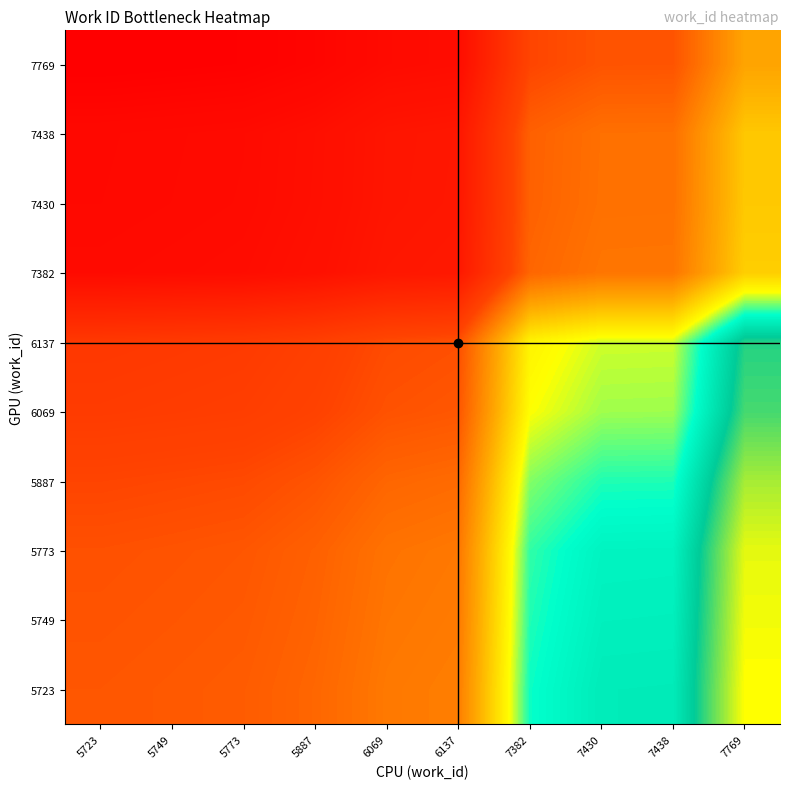

Reading left to right, what are all the values shown in this chart?

5723: 5723=2.7	5749=2.7	5773=2.7	5887=2.7	6069=2.8	6137=2.8	7382=3.5	7430=3.6	7438=3.6	7769=4.1
5749: 5723=2.7	5749=2.7	5773=2.7	5887=2.7	6069=2.8	6137=2.8	7382=3.5	7430=3.6	7438=3.6	7769=4.0
5773: 5723=2.6	5749=2.7	5773=2.7	5887=2.7	6069=2.8	6137=2.8	7382=3.5	7430=3.6	7438=3.6	7769=4.0
5887: 5723=2.6	5749=2.6	5773=2.6	5887=2.7	6069=2.7	6137=2.8	7382=3.4	7430=3.5	7438=3.5	7769=3.9
6069: 5723=2.5	5749=2.5	5773=2.5	5887=2.6	6069=2.6	6137=2.7	7382=3.3	7430=3.4	7438=3.4	7769=3.8
6137: 5723=2.5	5749=2.5	5773=2.5	5887=2.5	6069=2.6	6137=2.6	7382=3.3	7430=3.4	7438=3.4	7769=3.8
7382: 5723=2.1	5749=2.1	5773=2.1	5887=2.1	6069=2.2	6137=2.2	7382=2.7	7430=2.8	7438=2.8	7769=3.1
7430: 5723=2.1	5749=2.1	5773=2.1	5887=2.1	6069=2.2	6137=2.2	7382=2.7	7430=2.8	7438=2.8	7769=3.1
7438: 5723=2.1	5749=2.1	5773=2.1	5887=2.1	6069=2.2	6137=2.2	7382=2.7	7430=2.8	7438=2.8	7769=3.1
7769: 5723=2.0	5749=2.0	5773=2.0	5887=2.0	6069=2.1	6137=2.1	7382=2.6	7430=2.7	7438=2.7	7769=3.0